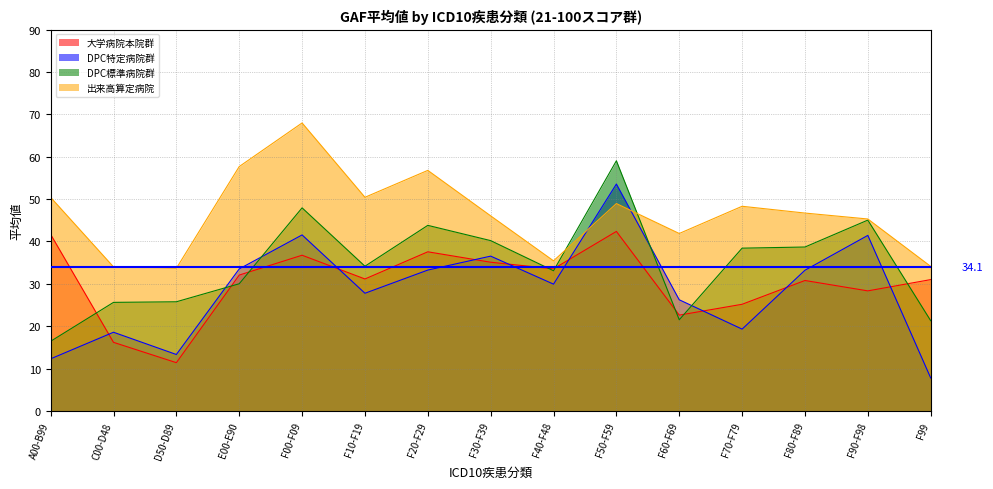

What is the smallest value displayed?

7.8